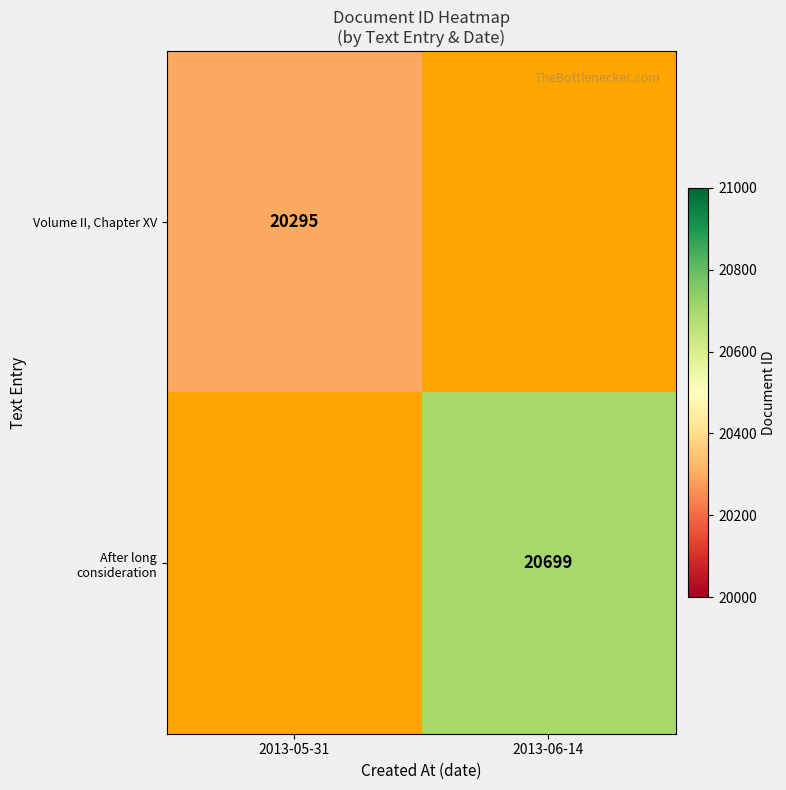

List the labels in order of Volume II, Chapter XV value, smallest first.

2013-05-31, 2013-06-14